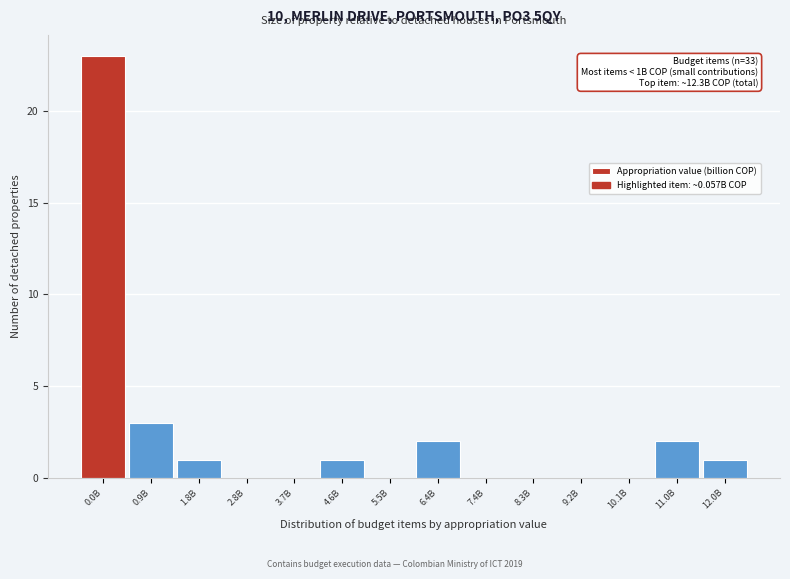

Reading left to right, what are all the values shown in this chart?

0.0B=23	0.9B=3	1.8B=1	2.8B=0	3.7B=0	4.6B=1	5.5B=0	6.4B=2	7.4B=0	8.3B=0	9.2B=0	10.1B=0	11.0B=2	12.0B=1